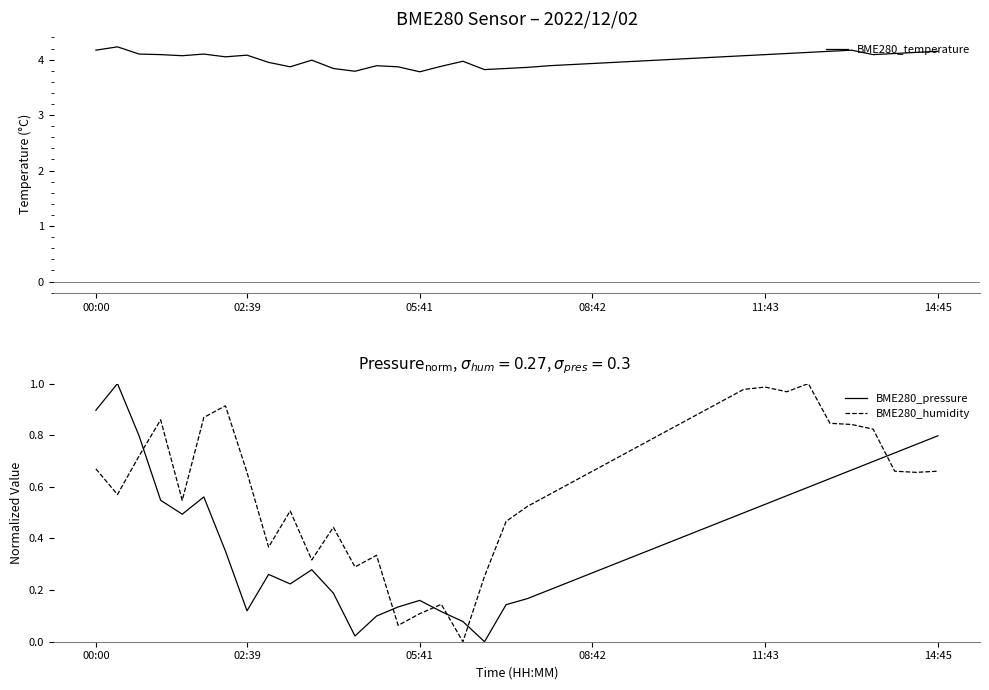

True or false: BME280_pressure and BME280_humidity cross at least once.

True